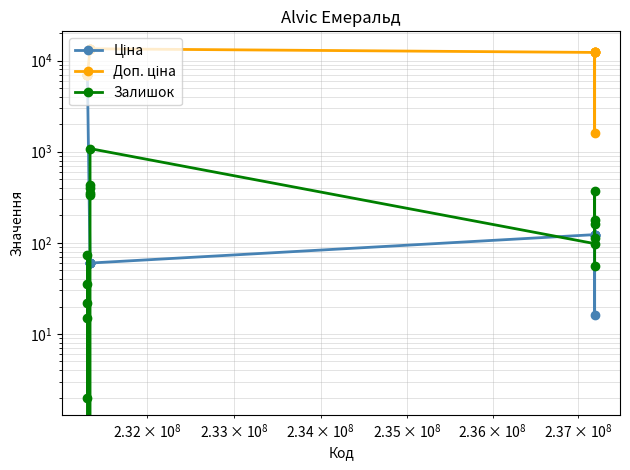

At how many categories does at least one series exceed 10684?

11